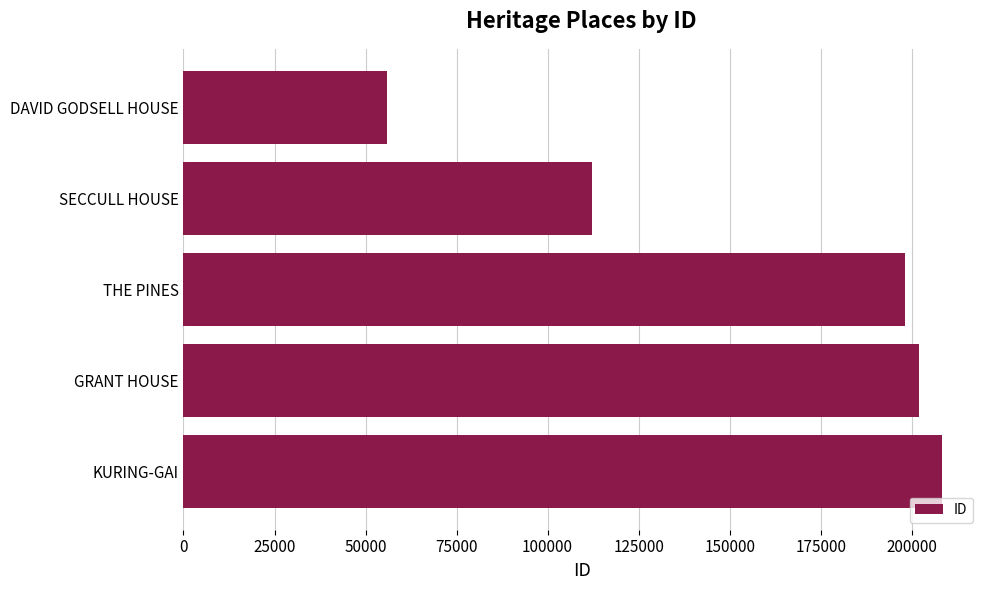

Where is the data nearest to the value 132102?

SECCULL HOUSE